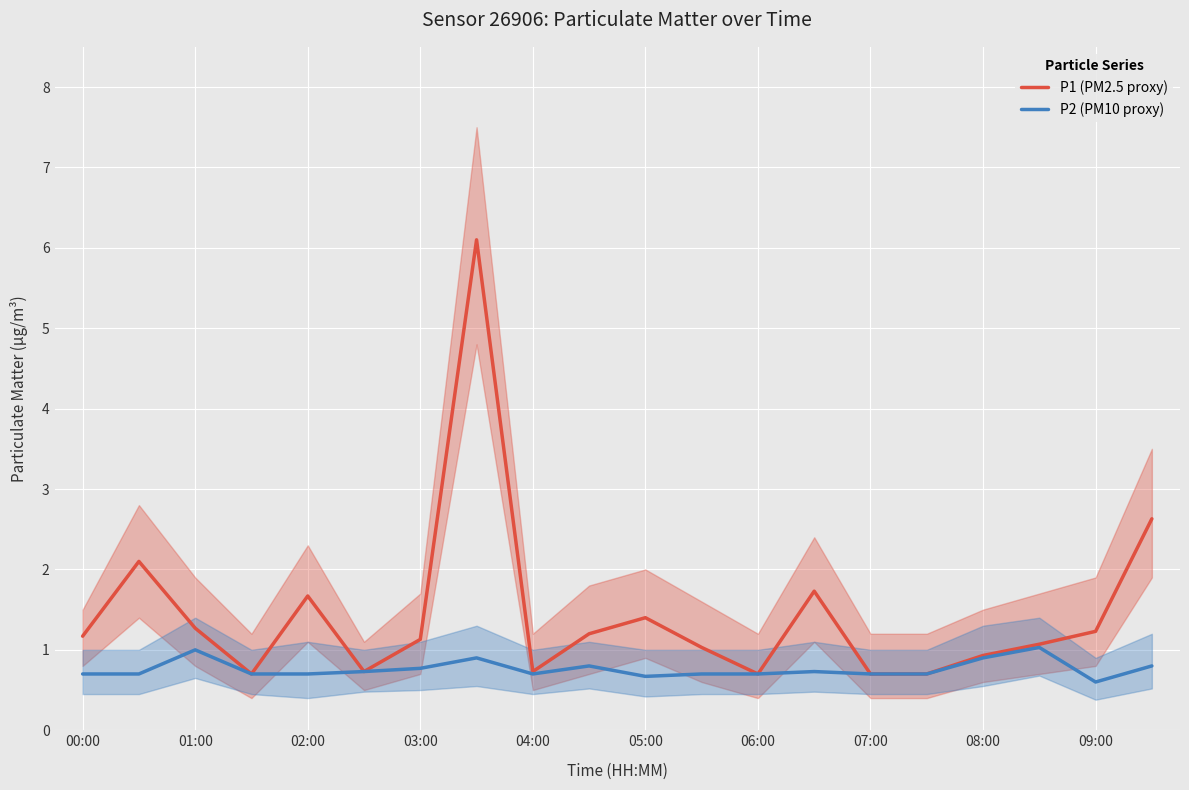

The value of P1 (PM2.5 proxy) at 07:00 is 0.2. True or false?

False